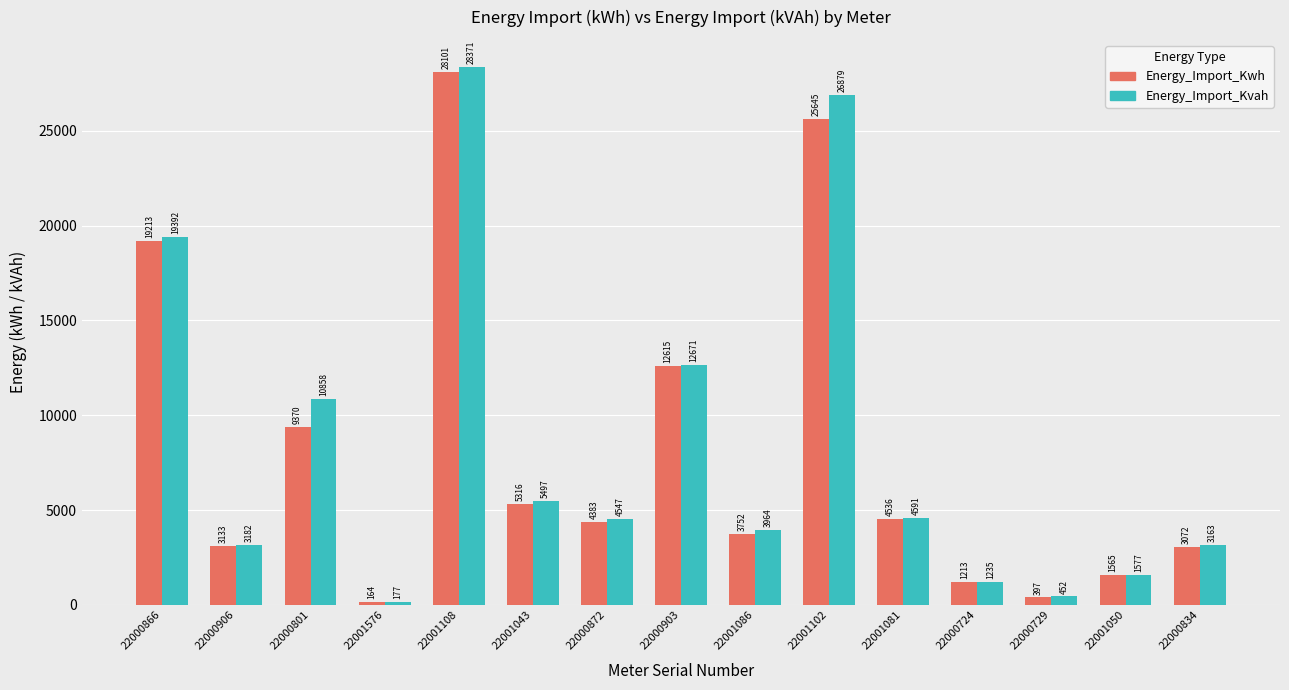

Does the chart contain any negative values?

No